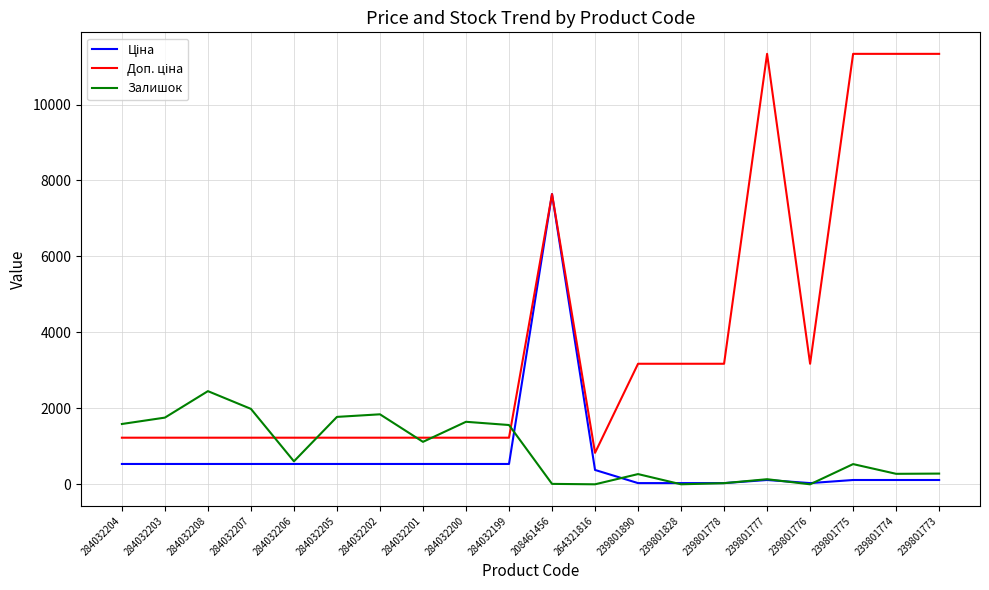

The Залишок series shows 3030.0 at 284032205. True or false?

False